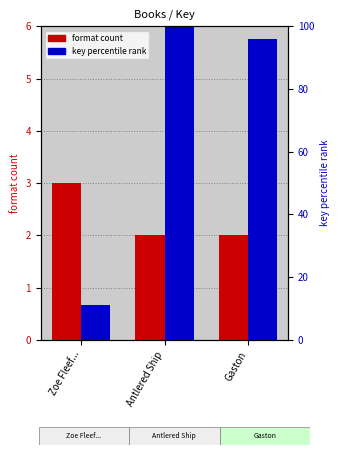

List the series in order of their peak value, lowest first.

format count, key percentile rank